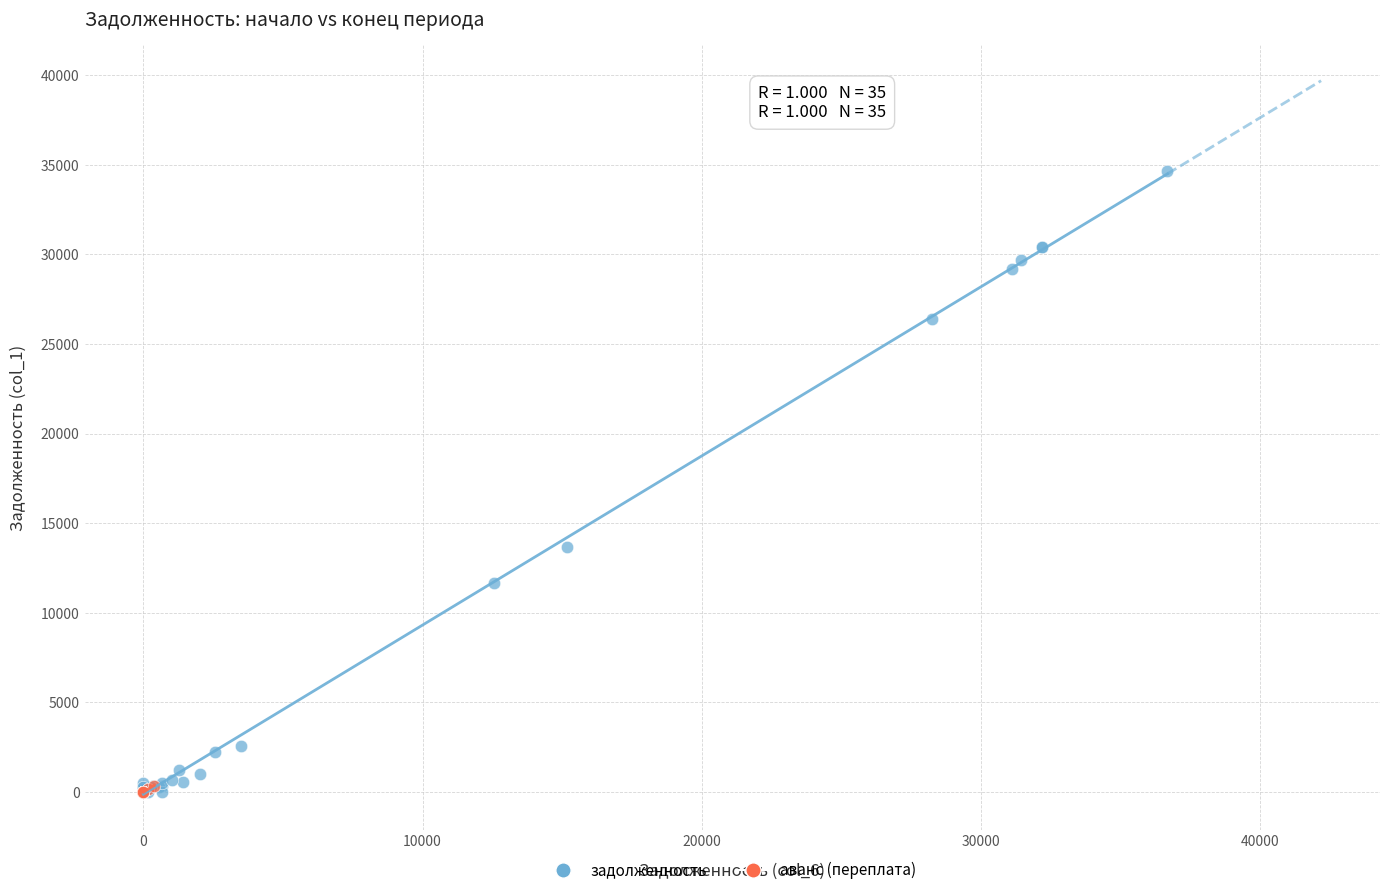

Which series reaches the maximum Y coordinate?

задолженность